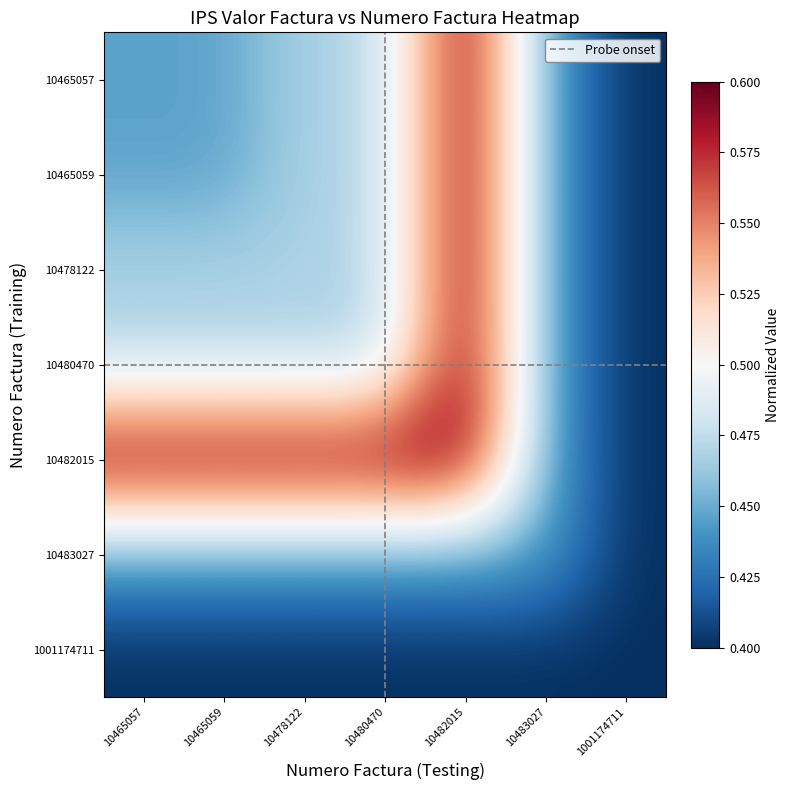

Which label corresponds to the smallest value in the chart?

1001174711